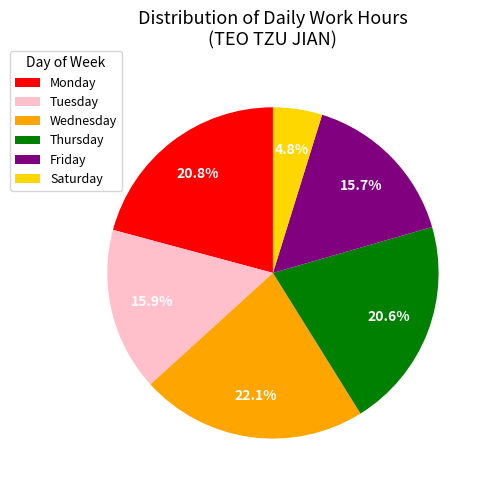

Which slice is the smallest?

Saturday